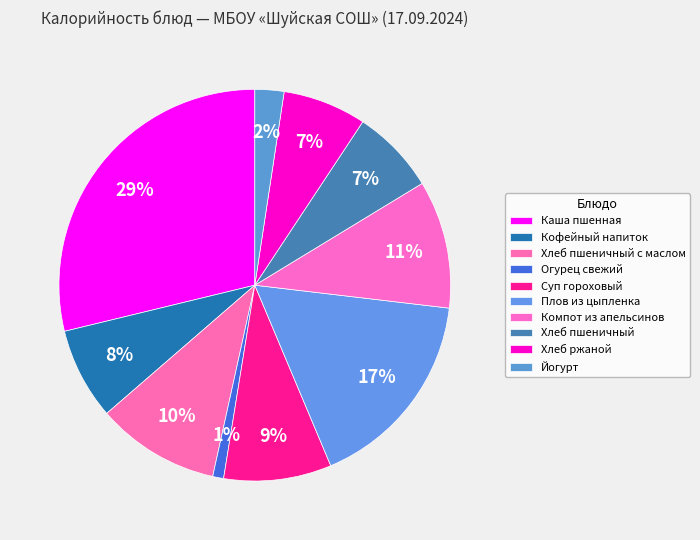

Count the number of slices in the pie.

10